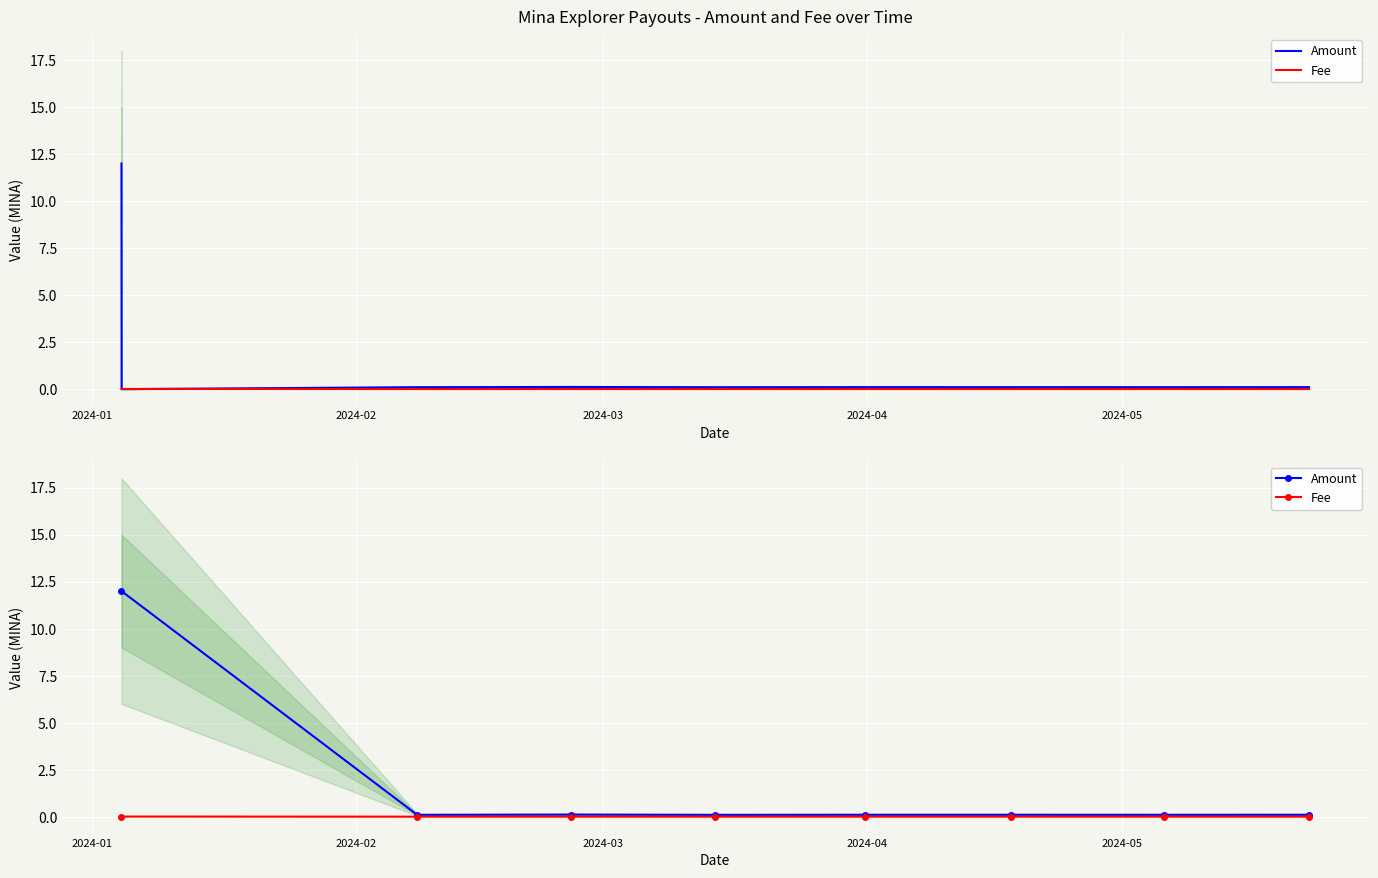

Which series has the largest range (max minus min)?

Amount